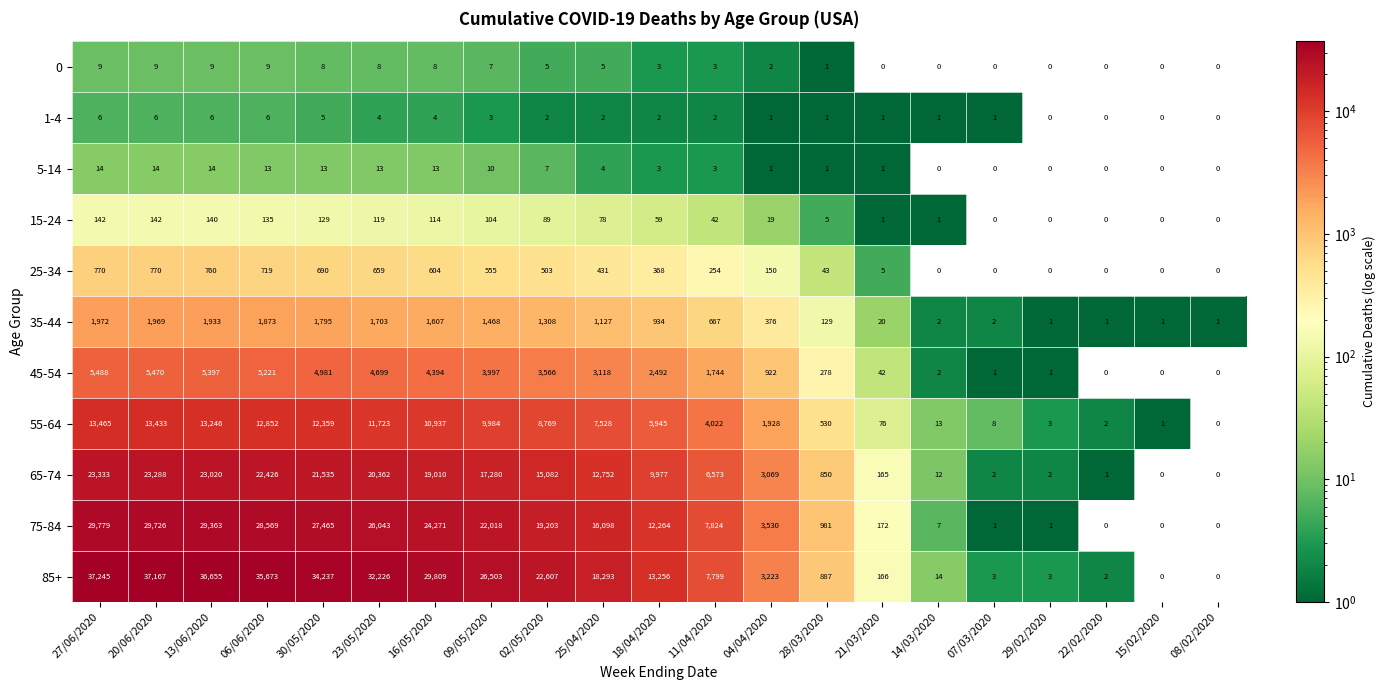

Rank the series at 23/05/2020 from lowest to highest value.

1-4, 0, 5-14, 15-24, 25-34, 35-44, 45-54, 55-64, 65-74, 75-84, 85+